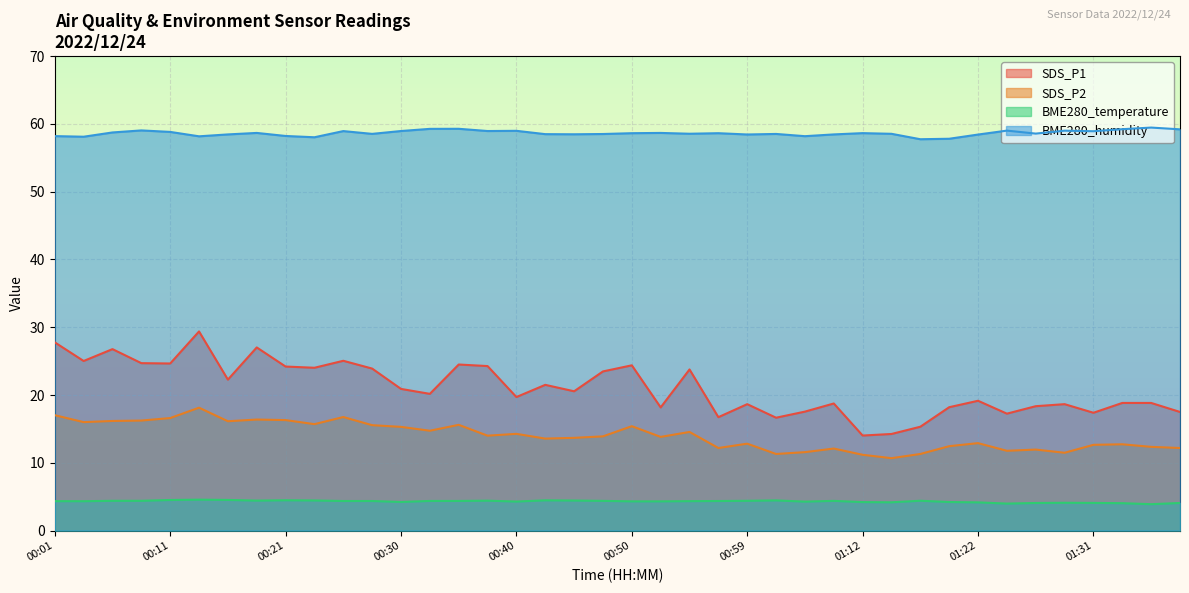

What are all the series names shown in the legend?

SDS_P1, SDS_P2, BME280_temperature, BME280_humidity